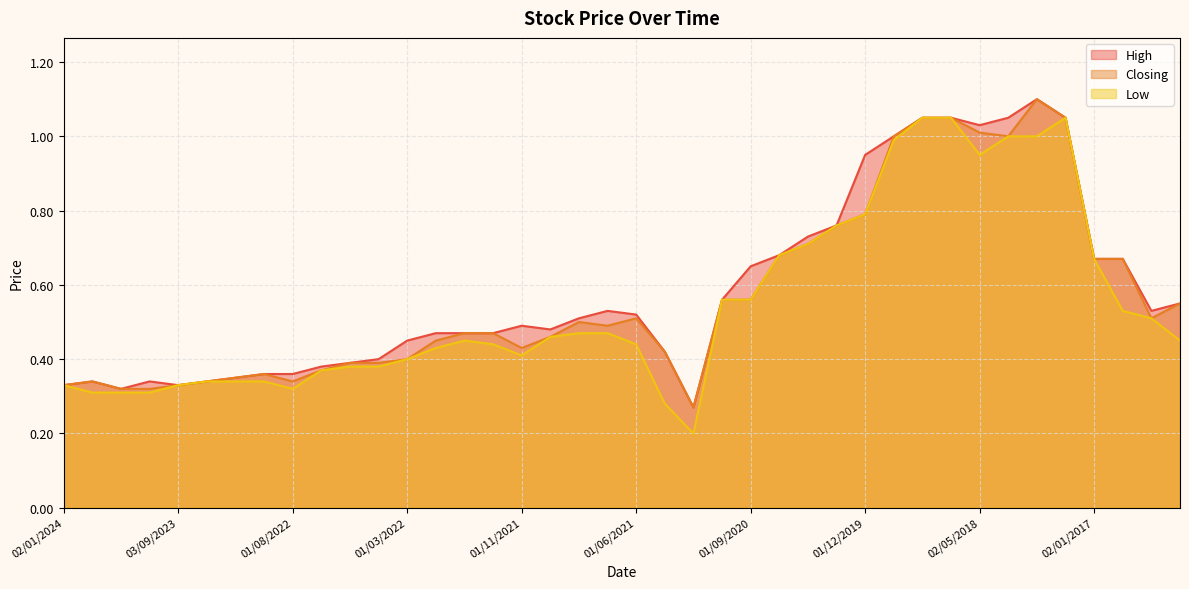

True or false: Closing and High cross at least once.

False